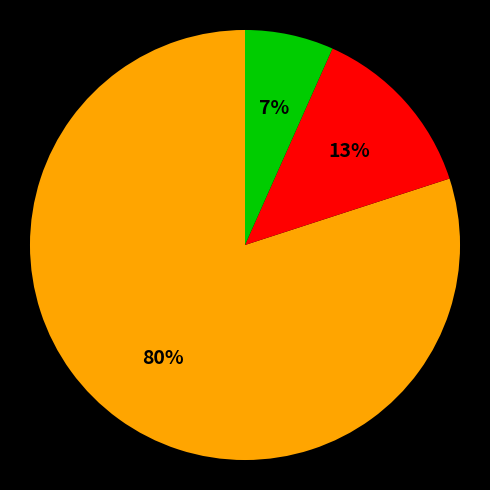

Is there a majority slice in this chart?

Yes